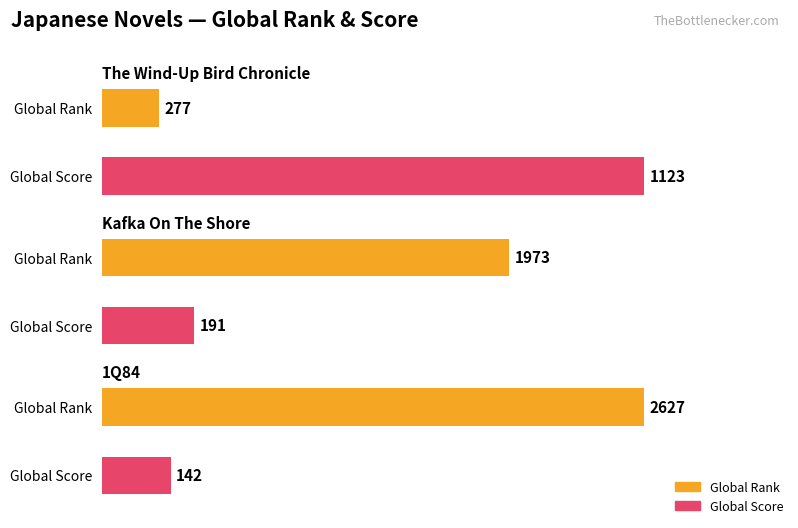

Between The Wind-Up Bird Chronicle and 1Q84, which series saw the biggest shift?

Global Rank